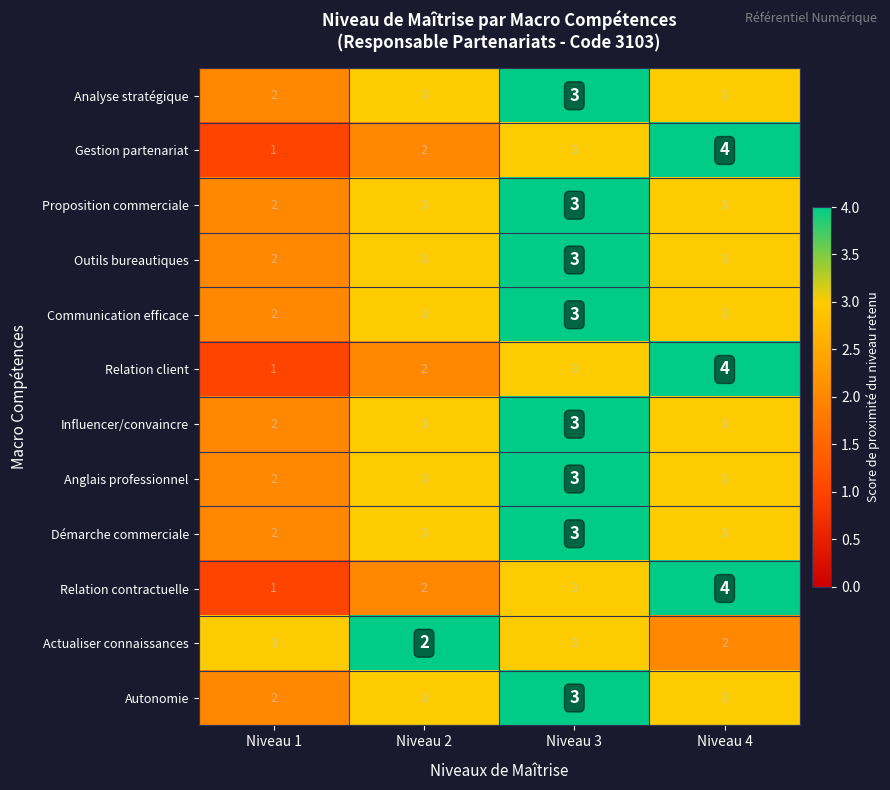

How many Actualiser connaissances values are between 2 and 3?

4